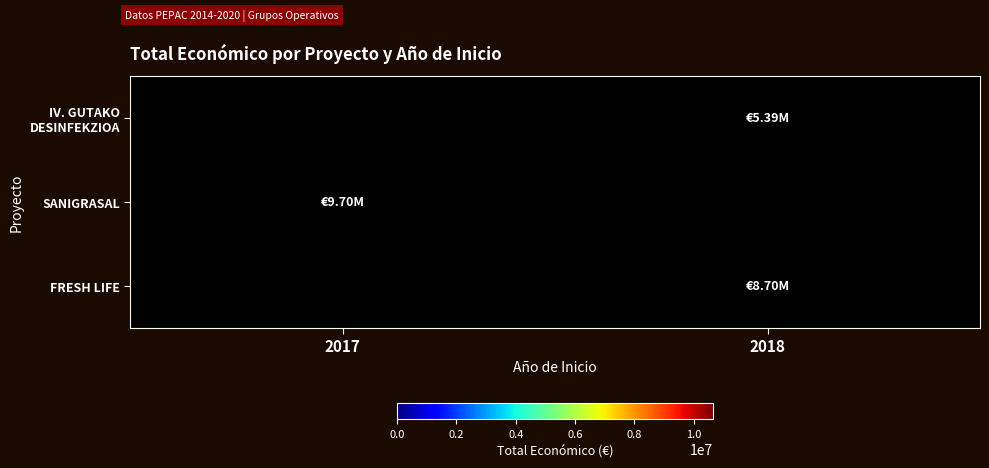

Is it true that FRESH LIFE equals 2784138.1 at 2018?

False